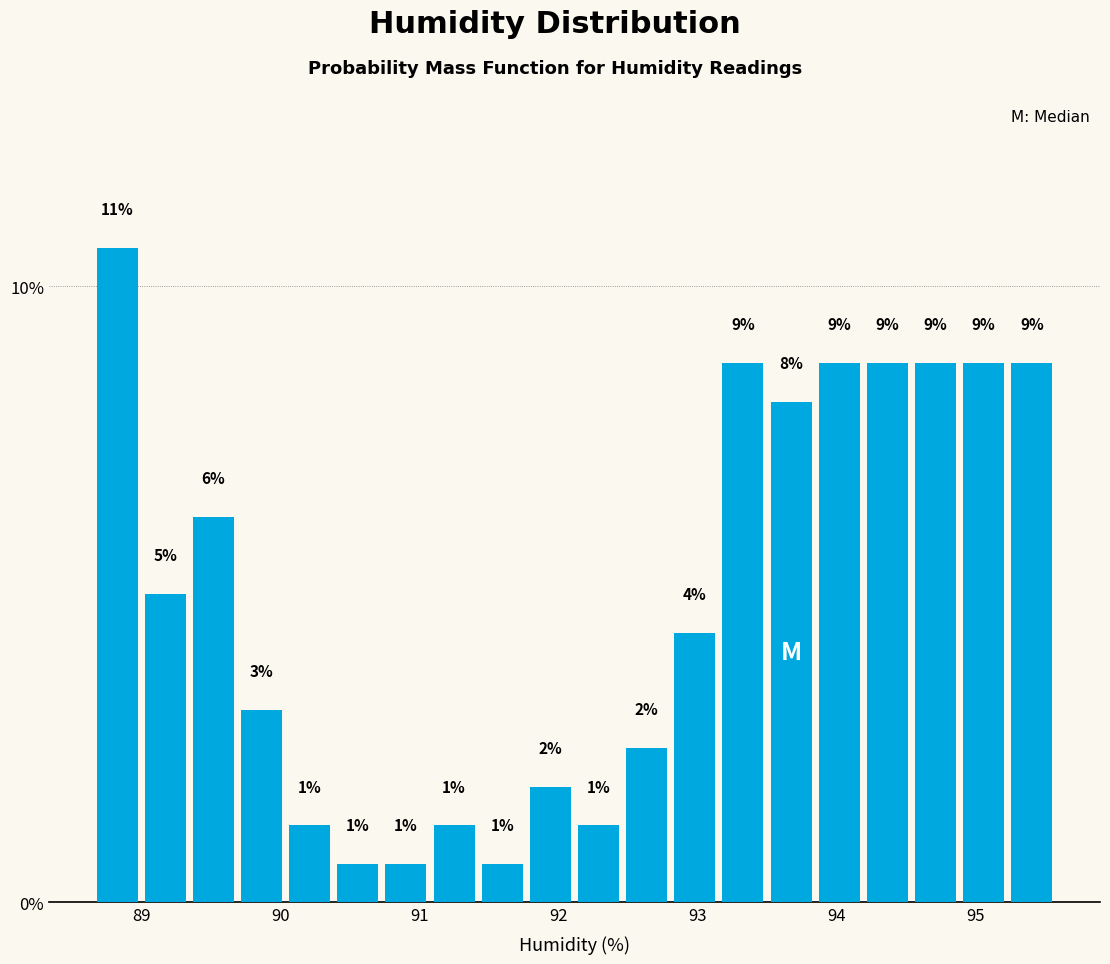

Read against the x-axis, roughly where is the centre of the tallest bar?

88.8